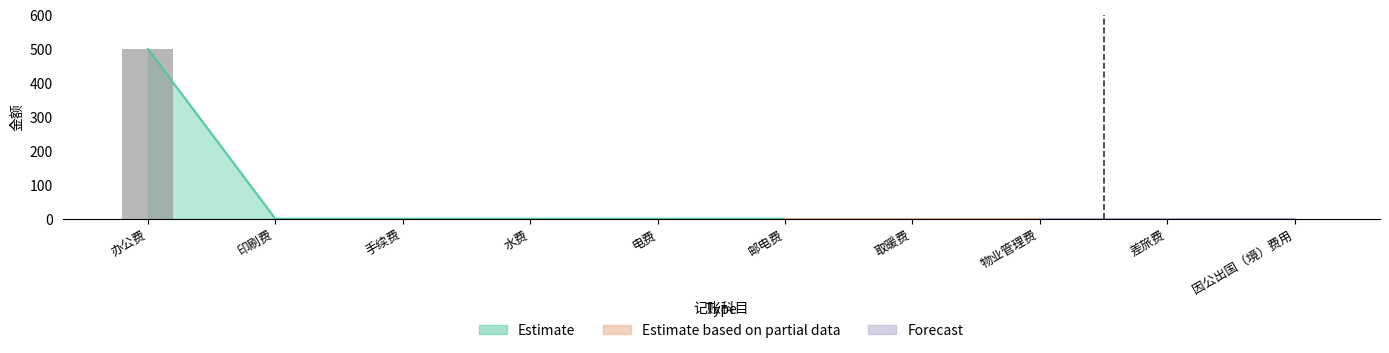

How many categories are shown in the chart?

10